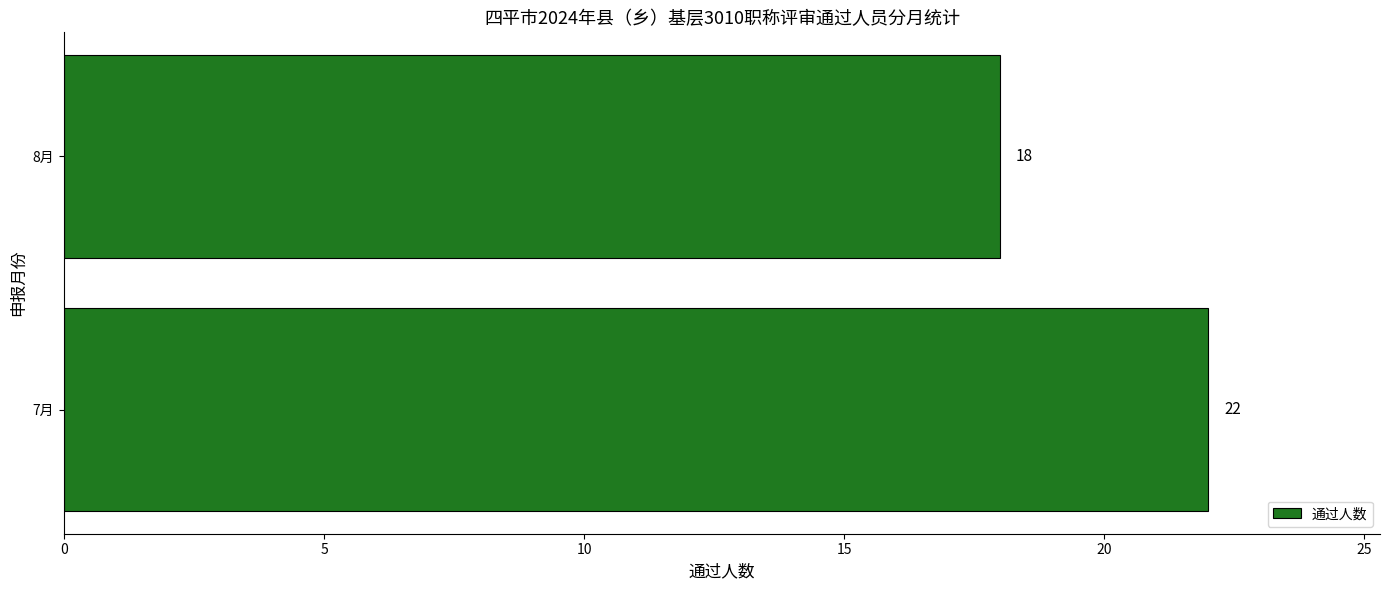

Reading top to bottom, transcribe all the data shown in this chart.

18	22